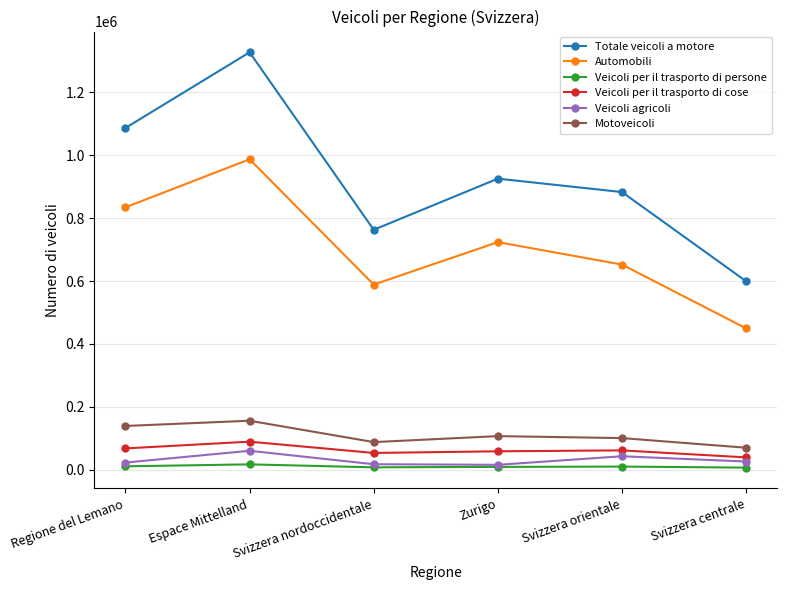

How many lines are shown in the chart?

6